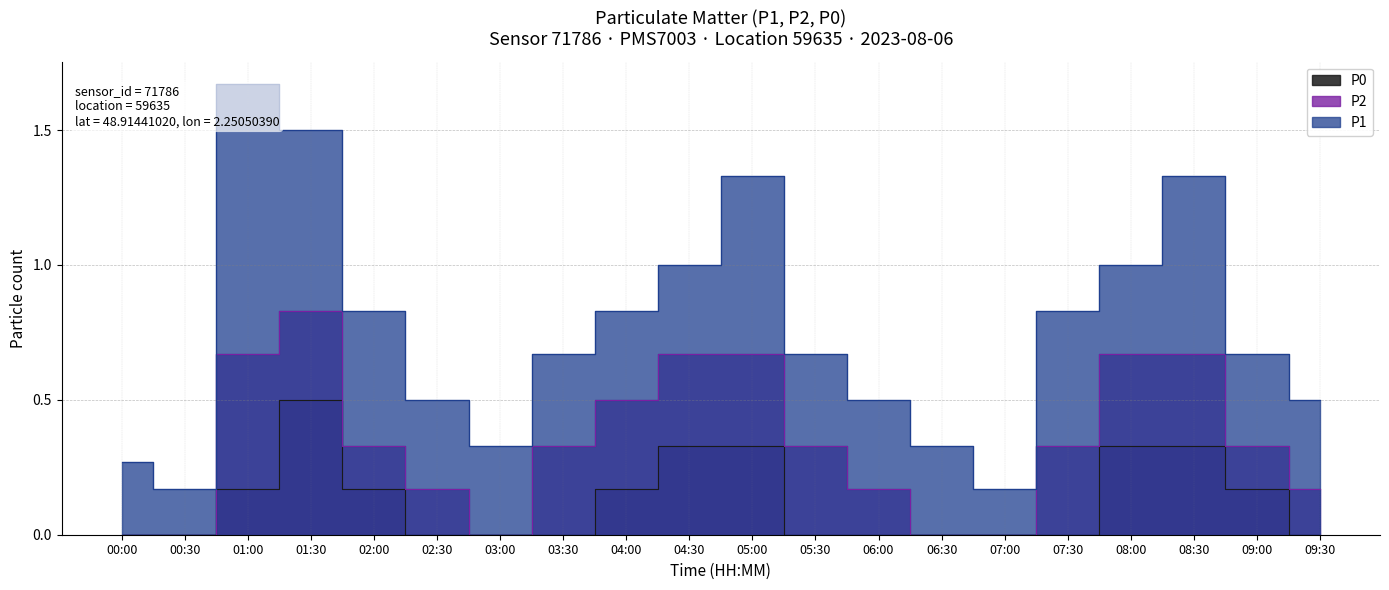

Which series has the largest range (max minus min)?

P1